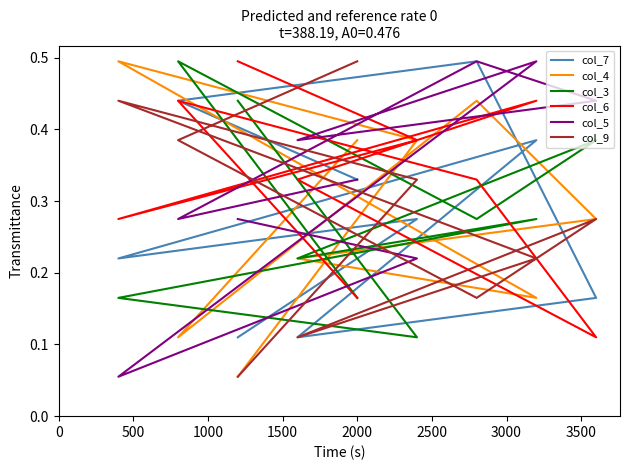

At how many categories does at least one series exceed 0?

9